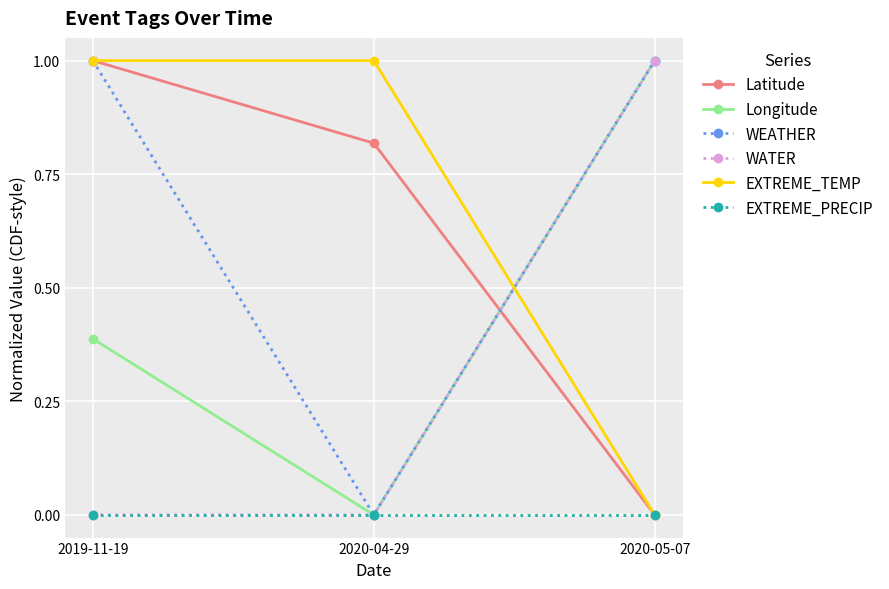

Is it true that EXTREME_TEMP equals 1.7 at 2019-11-19?

False